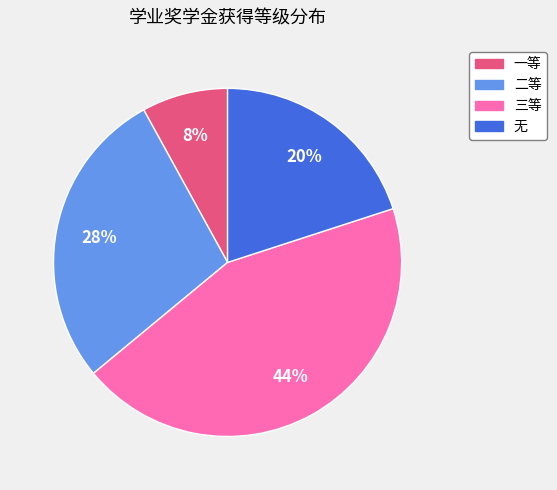

What is the ratio of the value at 无 to the value at 一等?

2.5